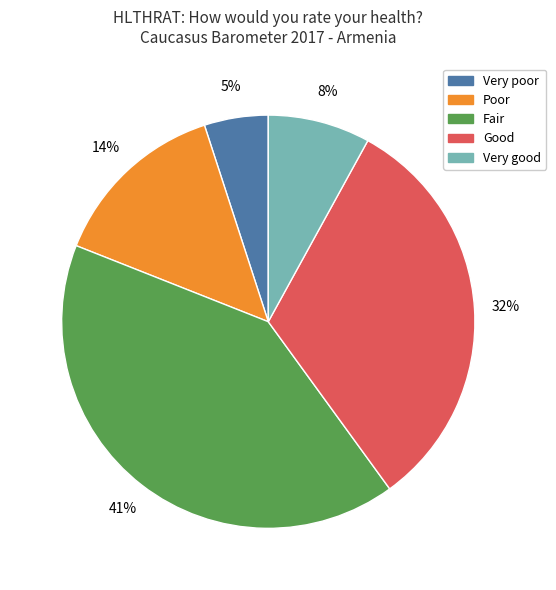

Count the number of slices in the pie.

5